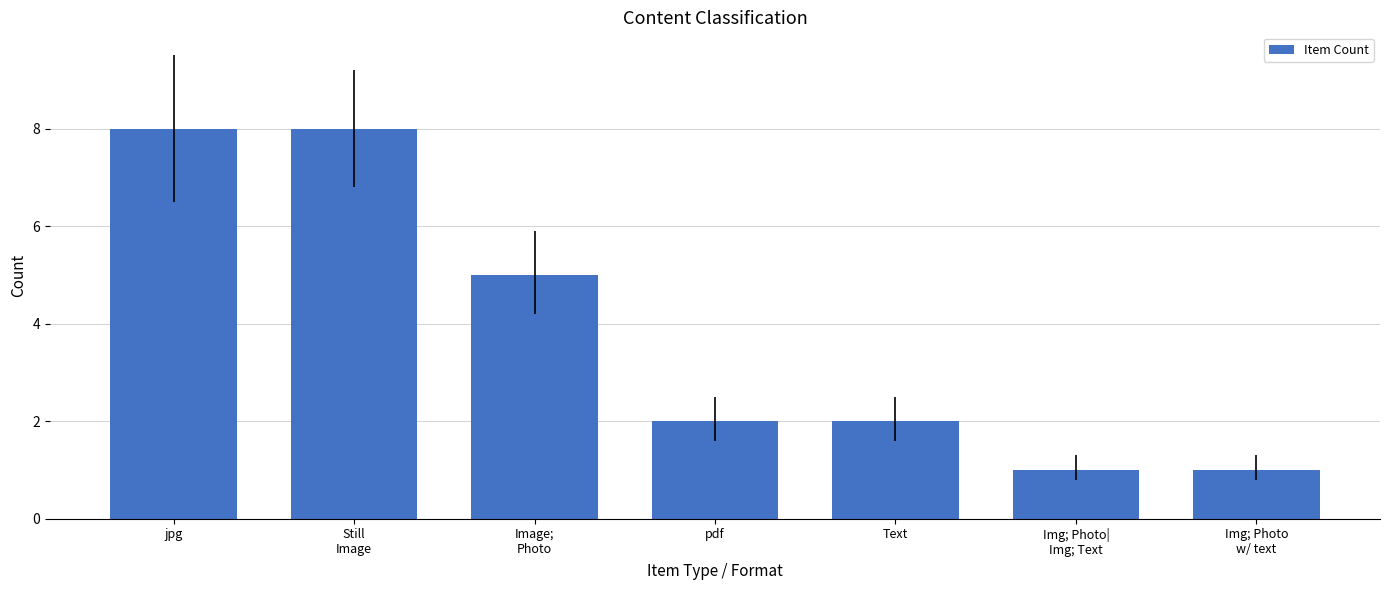

Reading left to right, list all the values displayed in this chart.

8	8	5	2	2	1	1